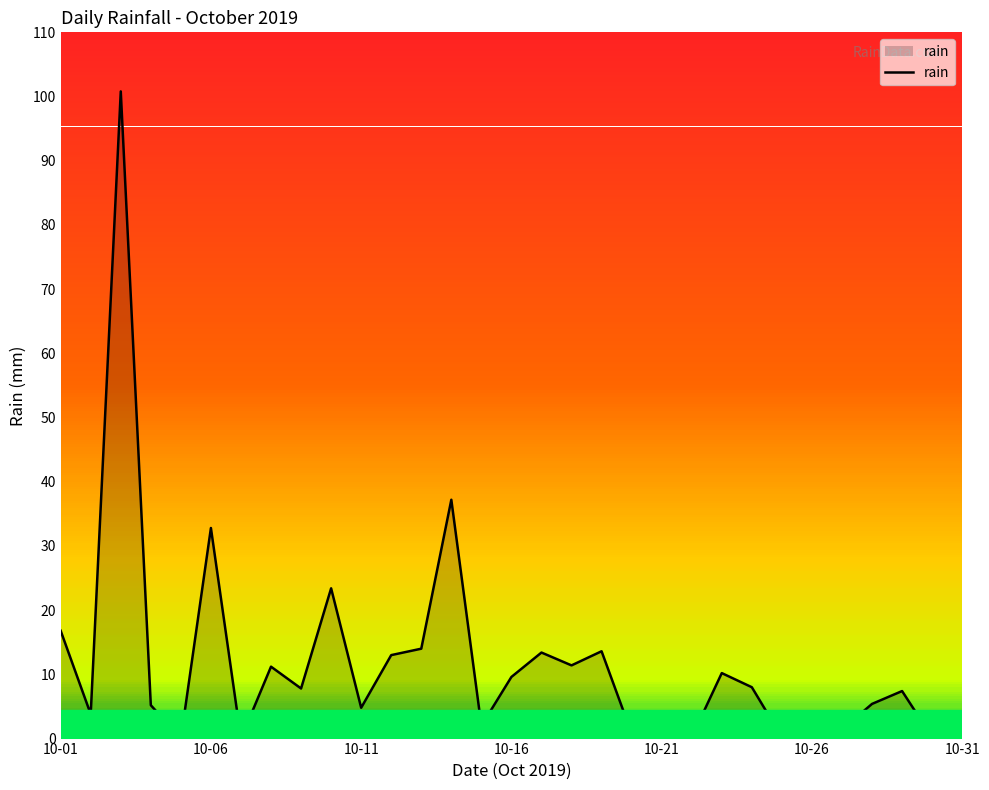

What is the maximum value shown in the chart?

100.8